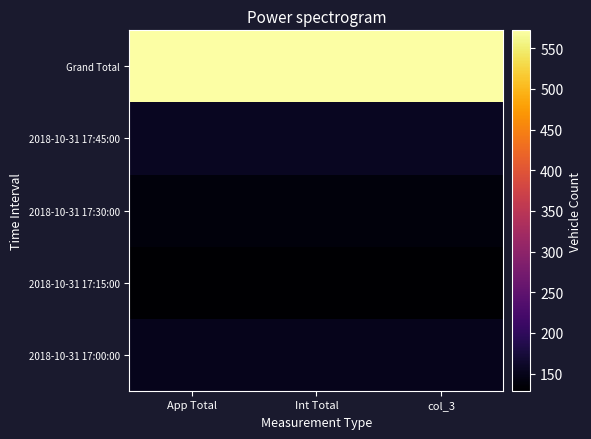

How many categories are shown in the chart?

3